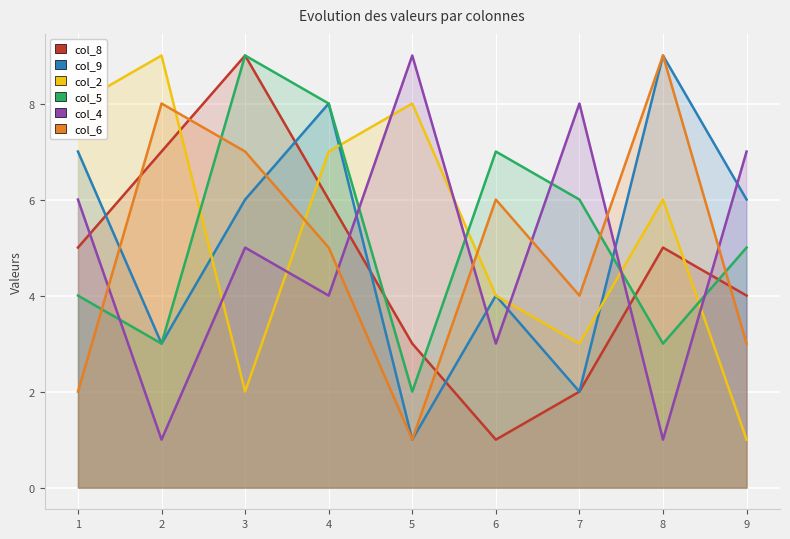

Where is col_8 nearest to the value 5?

1